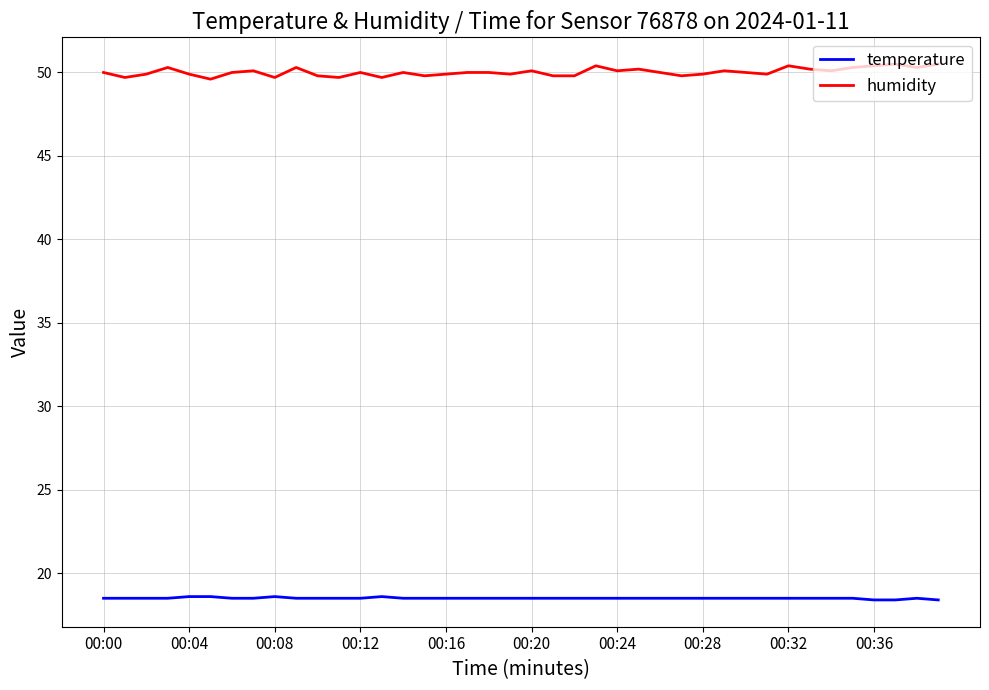

What is the difference between the maximum and minimum values in the humidity series?

0.9